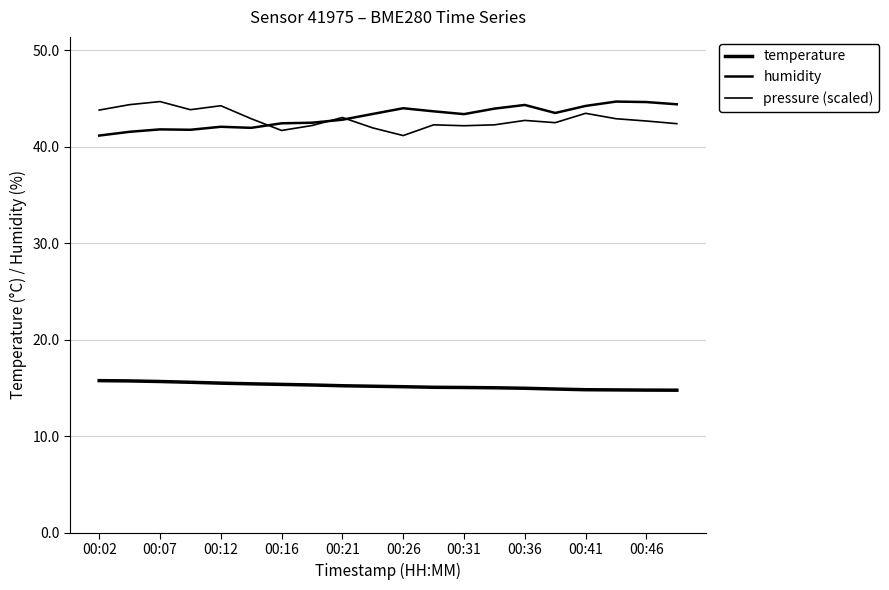

Does the chart have visible grid lines?

Yes